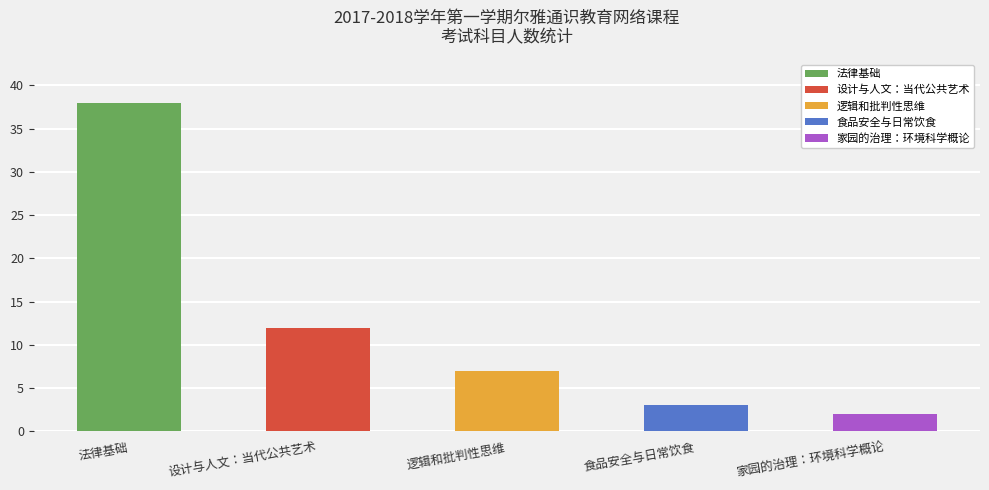

How many categories are shown in the chart?

5